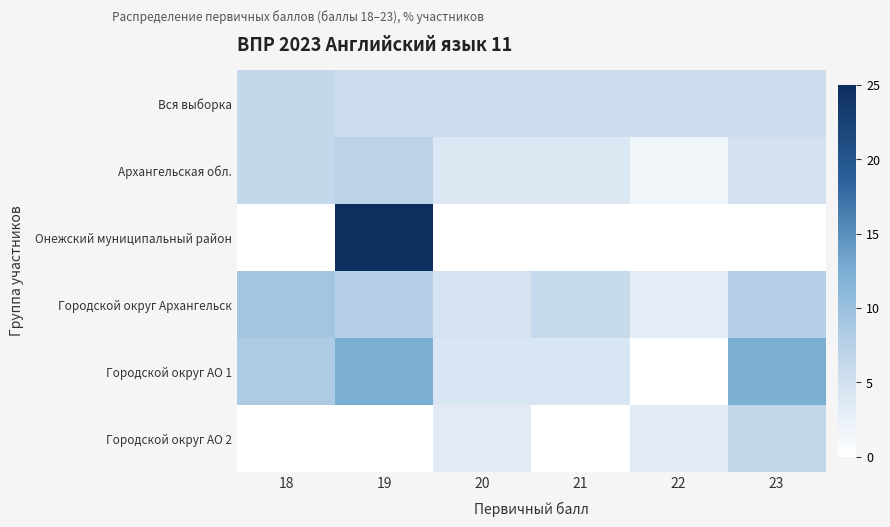

Reading left to right, list all the values displayed in this chart.

Вся выборка: 18=6.3	19=5.6	20=5.5	21=5.5	22=5.7	23=5.7
Архангельская обл.: 18=6.4	19=7.2	20=4.0	21=4.0	22=1.6	23=4.8
Онежский муниципальный район: 18=0.0	19=25.0	20=0.0	21=0.0	22=0.0	23=0.0
Городской округ Архангельск: 18=9.1	19=7.6	20=4.5	21=6.1	22=3.0	23=7.6
Городской округ АО 1: 18=8.3	19=12.5	20=4.2	21=4.2	22=0.0	23=12.5
Городской округ АО 2: 18=0.0	19=0.0	20=3.2	21=0.0	22=3.2	23=6.5